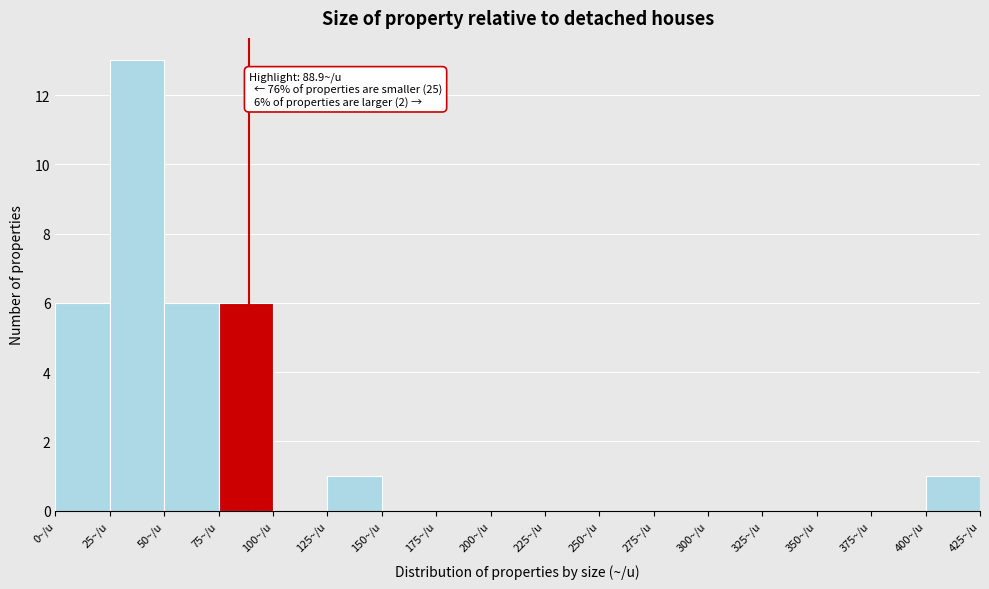

Which range on the x-axis has the tallest bar?

25 to 50